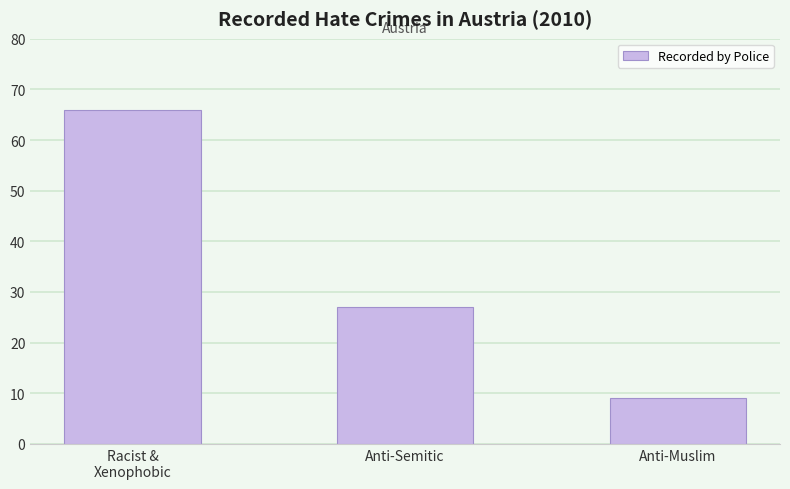

What is the greatest value displayed?

66